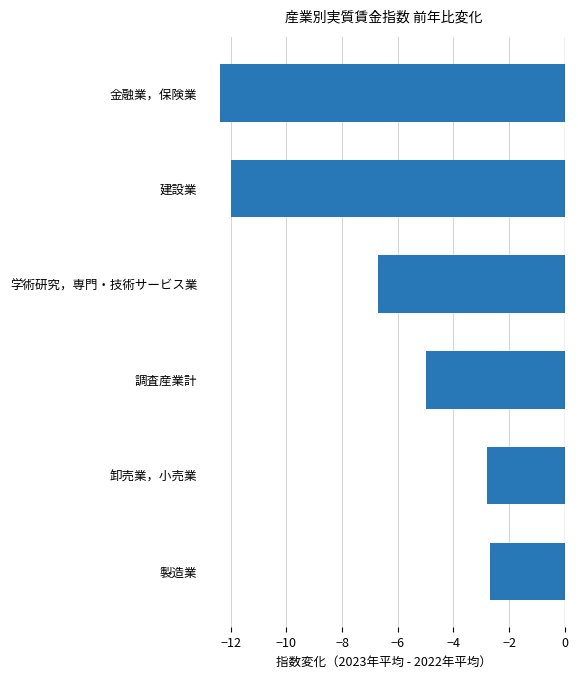

Is it true that the value at 建設業 is -5.6?

False